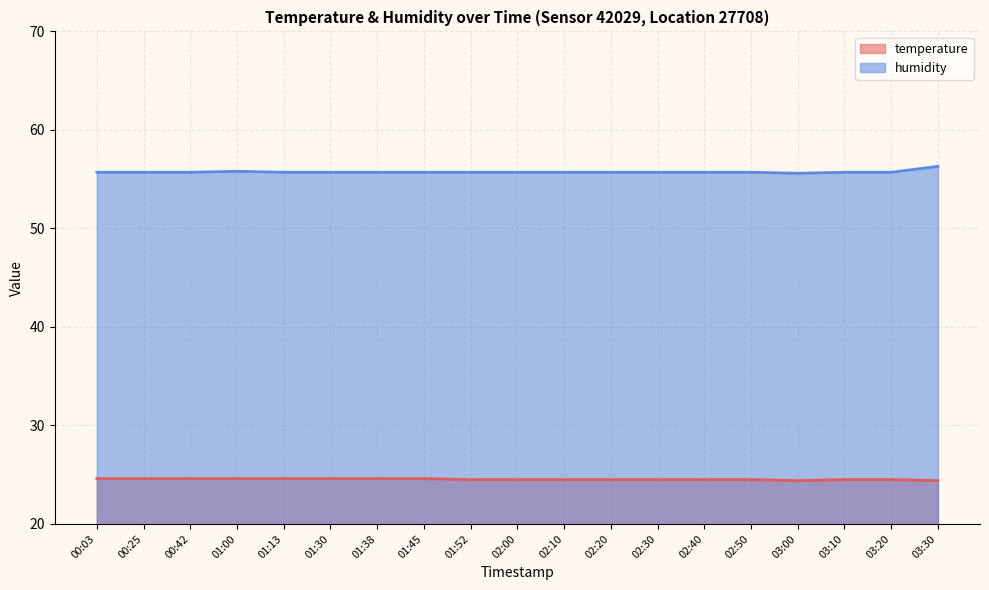

What is the highest value of the humidity series?

56.3